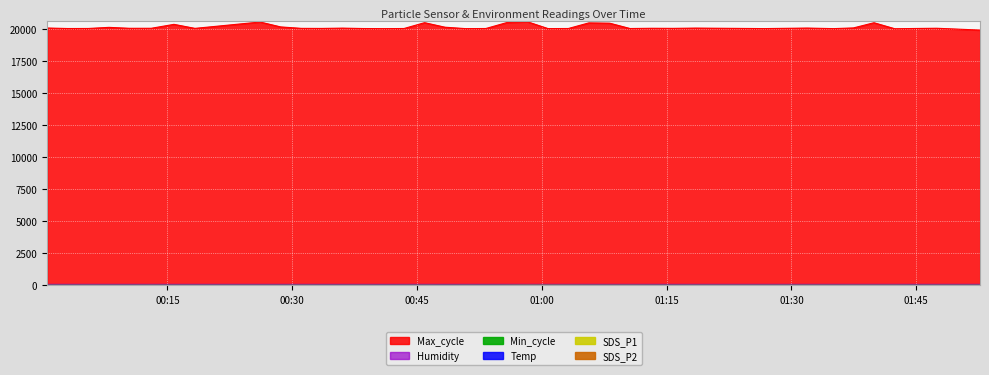

At which category does SDS_P1 reach its first local valley?

01:15